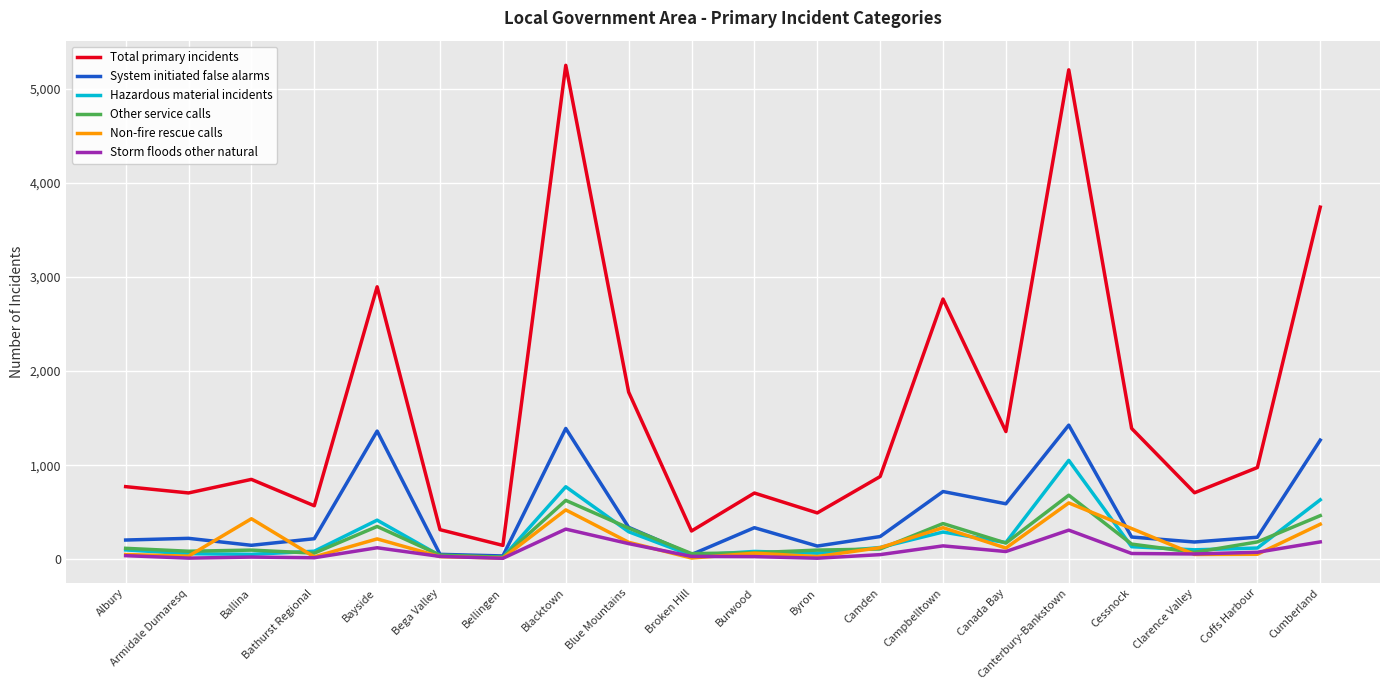

What is the highest value of the Other service calls series?

682